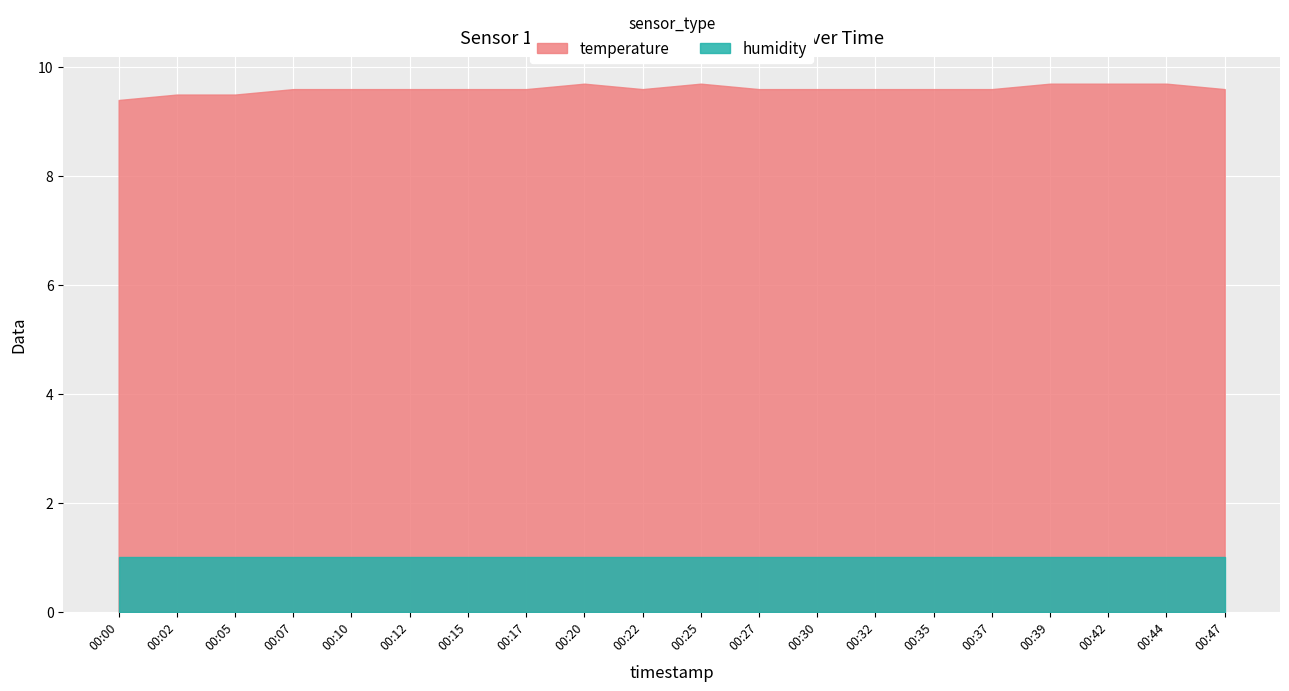

Which series has the largest range (max minus min)?

temperature